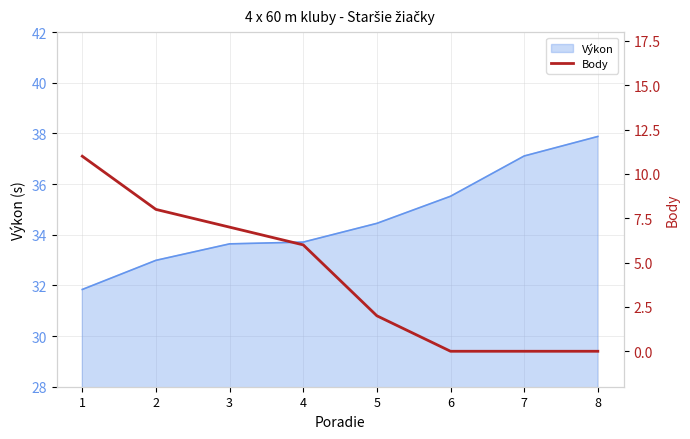

At which label does Výkon first exceed 34?

5